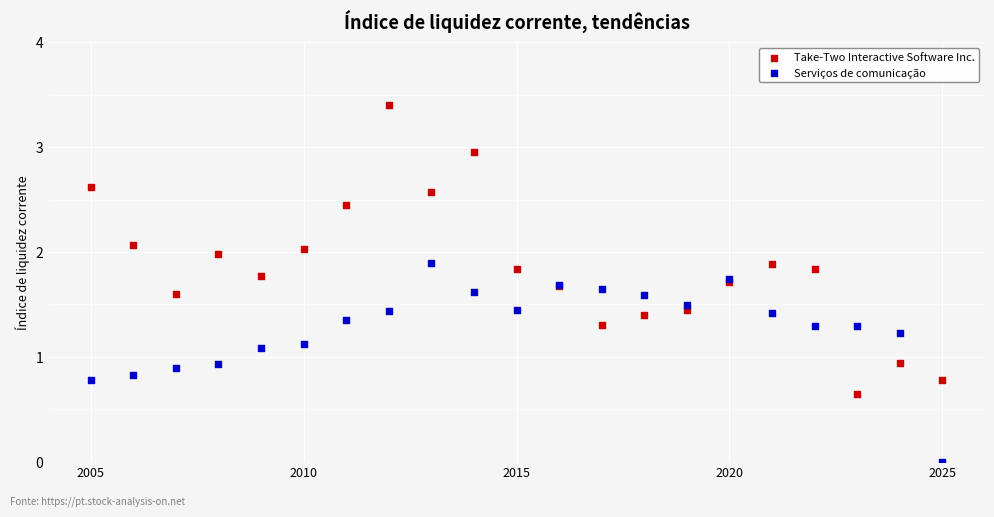

What is the X range (max minus min) for the scatter plot?

20.0